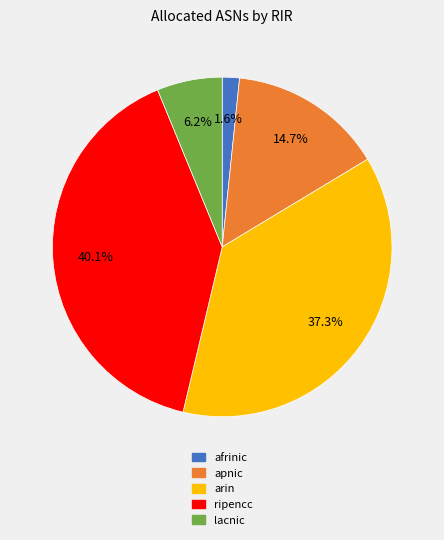

To the nearest percent, what portion does arin represent?

37%